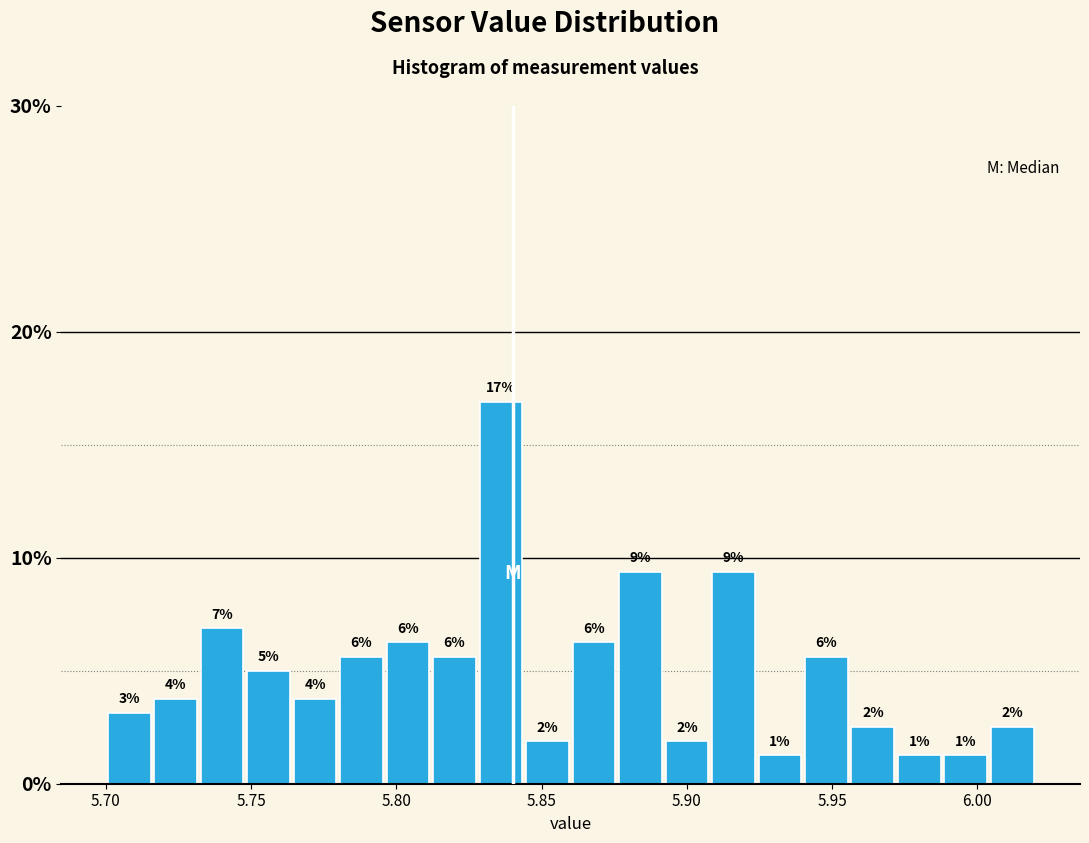

Read against the x-axis, roughly where is the centre of the tallest bar?

5.835